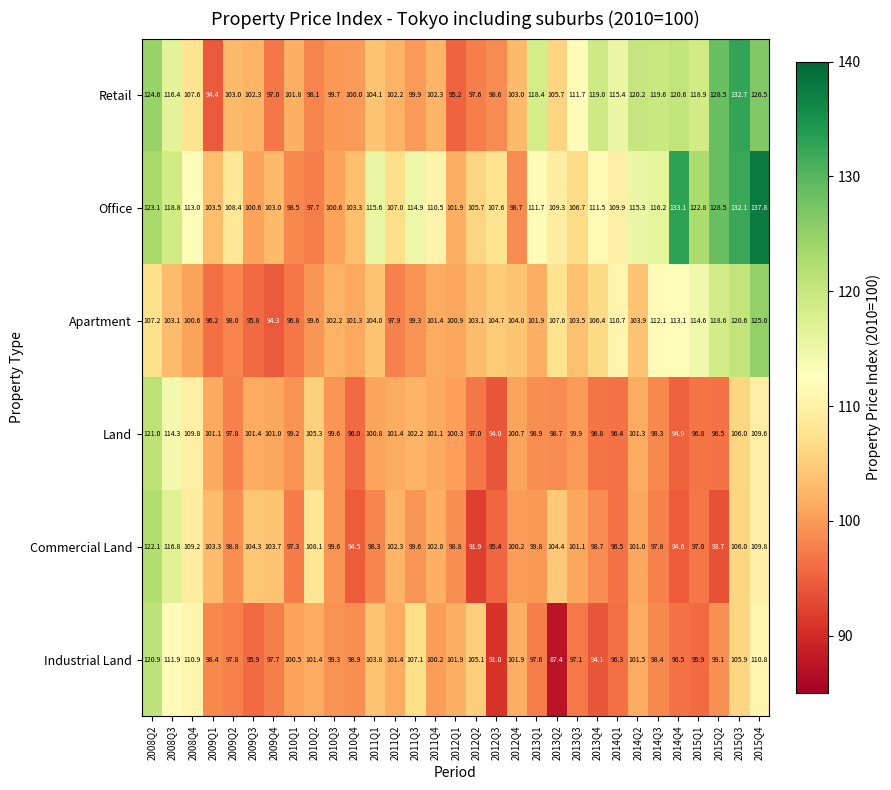

At which label does Apartment first exceed 103?

2008Q2